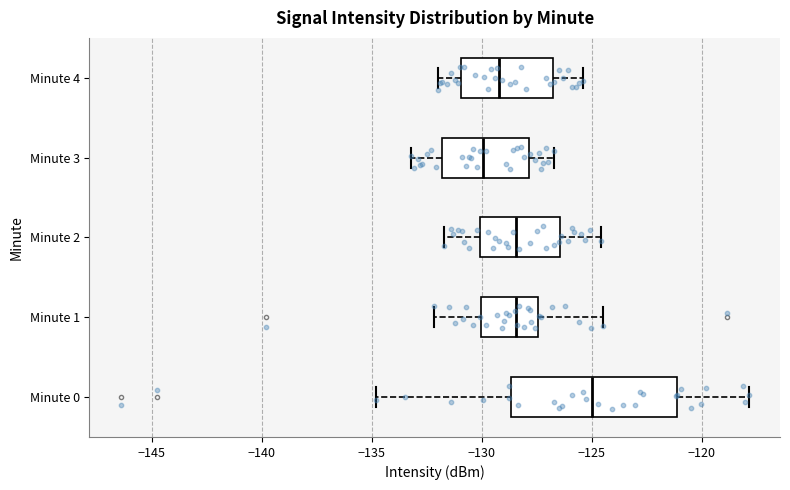

Comparing the boxes themselves (not the whiskers), which one is the widest?

Minute 0